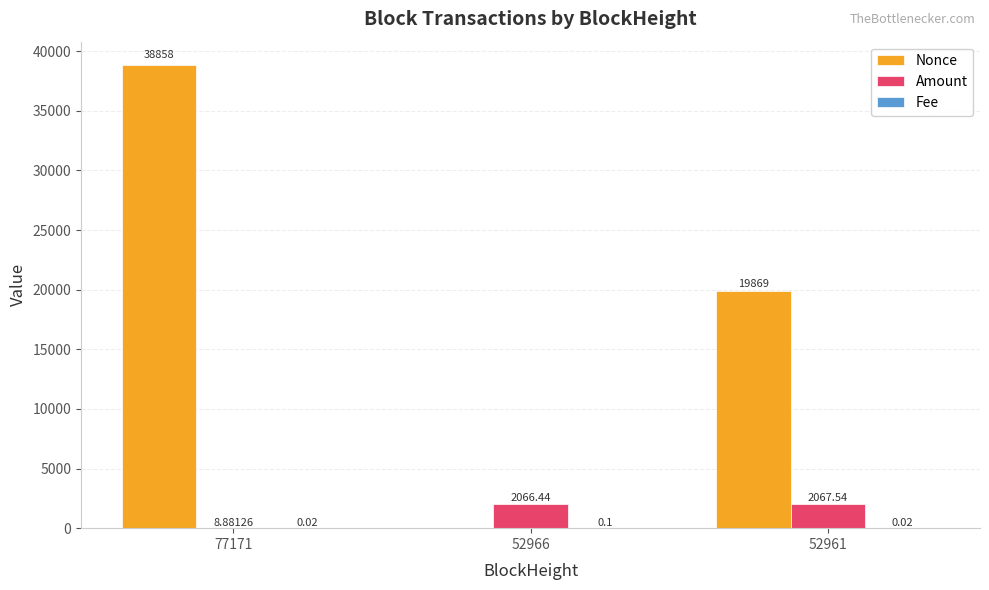

Which series has the largest total across all categories?

Nonce